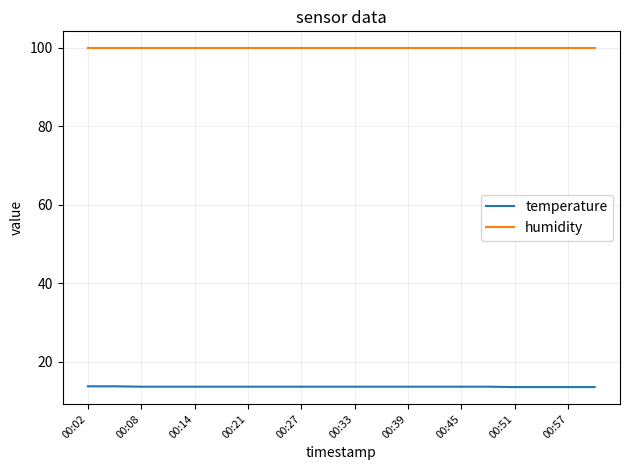

What is the lowest value of the humidity series?

99.9